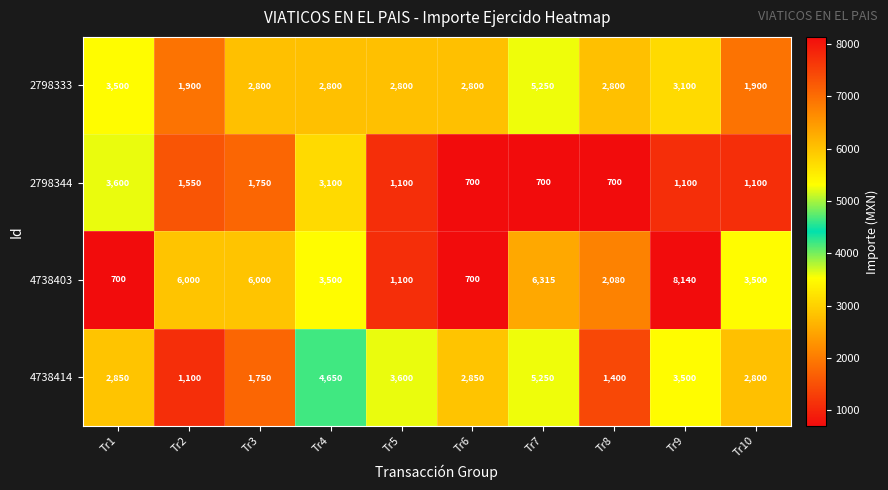

Which series has the widest spread of values?

4738403